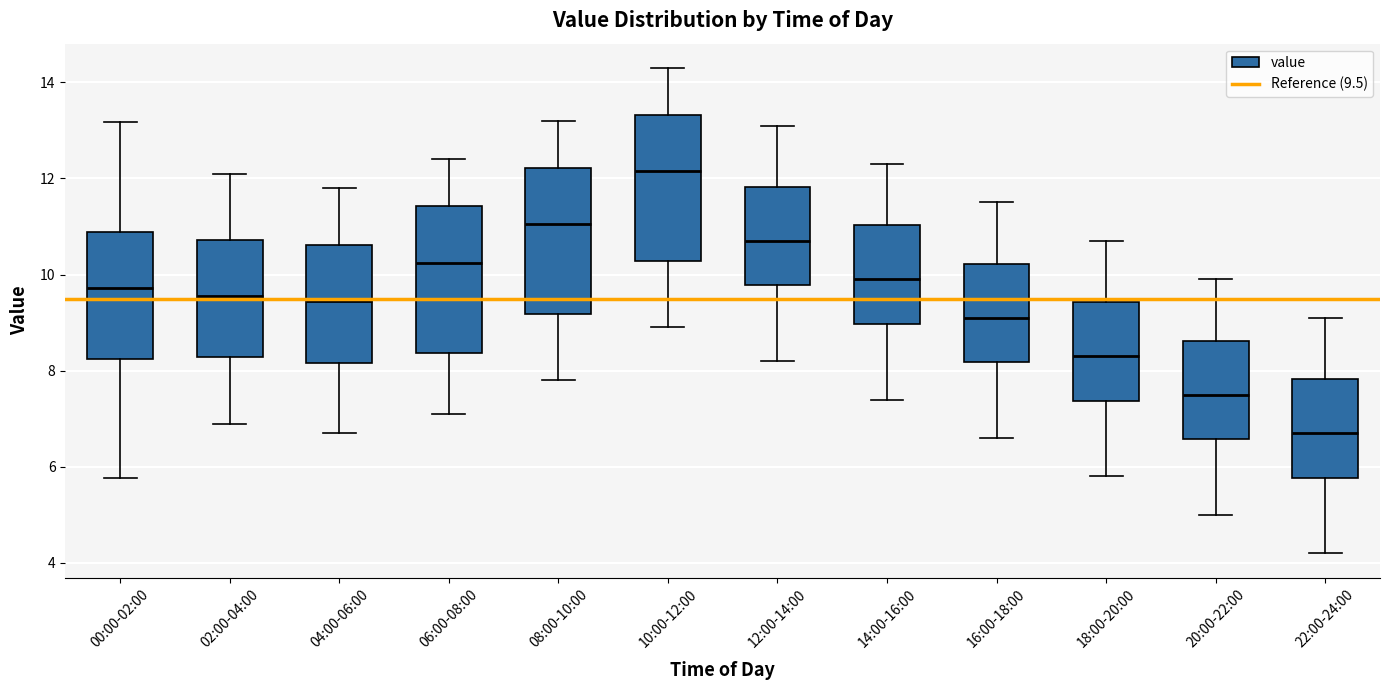

Reading left to right, read every box against the y-axis: the position of its median line, the range the box covers, and the ends of its whiskers. The values are not printed on the chart, so give them approximately, as read against the axis.

00:00-02:00: median 9.8, box 8.2 to 10.8, whiskers 5.8 to 13.2
02:00-04:00: median 9.6, box 8.2 to 10.8, whiskers 7.0 to 12.2
04:00-06:00: median 9.4, box 8.2 to 10.6, whiskers 6.8 to 11.8
06:00-08:00: median 10.2, box 8.4 to 11.4, whiskers 7.2 to 12.4
08:00-10:00: median 11.0, box 9.2 to 12.2, whiskers 7.8 to 13.2
10:00-12:00: median 12.2, box 10.2 to 13.4, whiskers 9.0 to 14.4
12:00-14:00: median 10.8, box 9.8 to 11.8, whiskers 8.2 to 13.2
14:00-16:00: median 10.0, box 9.0 to 11.0, whiskers 7.4 to 12.4
16:00-18:00: median 9.2, box 8.2 to 10.2, whiskers 6.6 to 11.6
18:00-20:00: median 8.4, box 7.4 to 9.4, whiskers 5.8 to 10.8
20:00-22:00: median 7.6, box 6.6 to 8.6, whiskers 5.0 to 10.0
22:00-24:00: median 6.8, box 5.8 to 7.8, whiskers 4.2 to 9.2